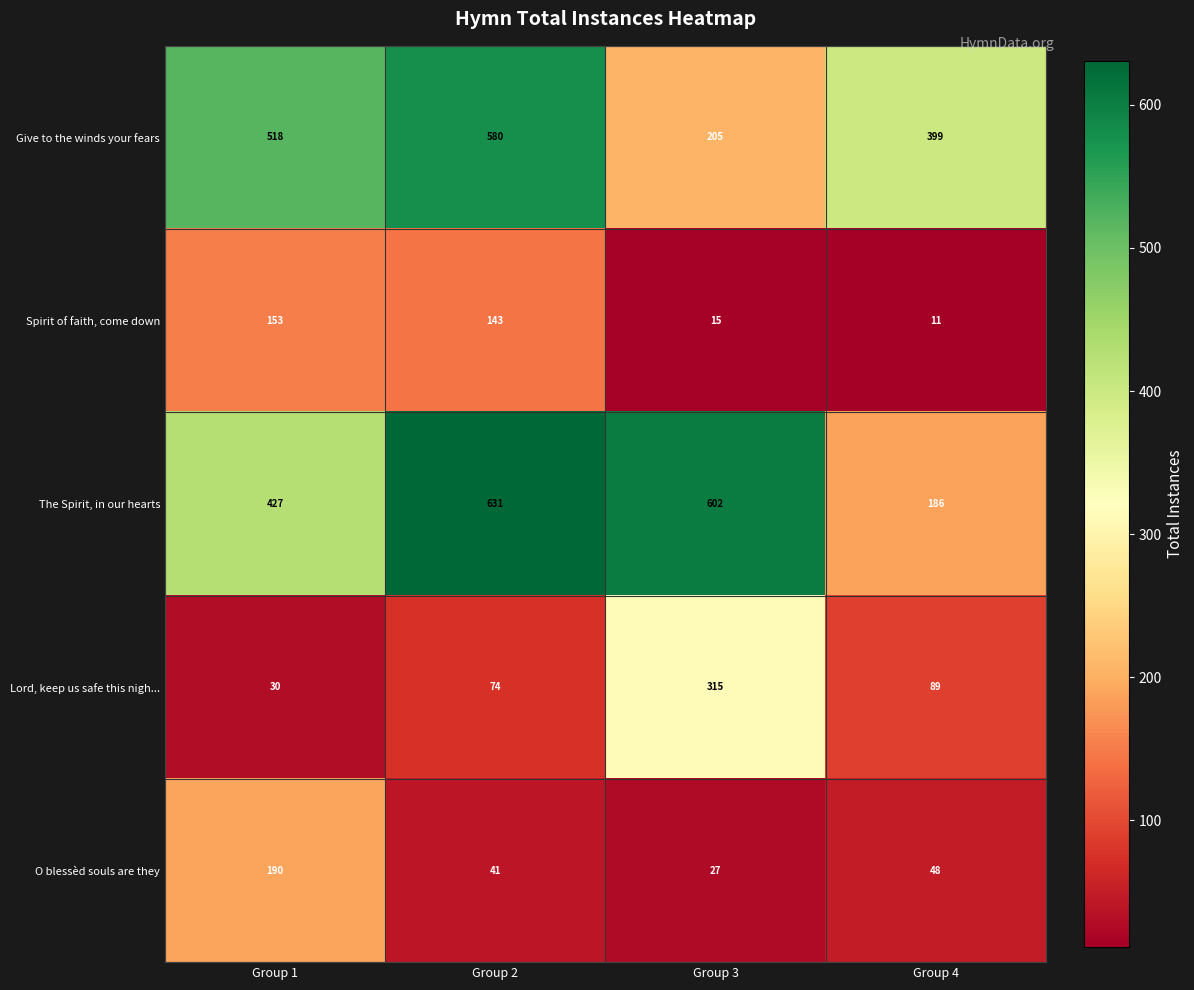

Reading left to right, what are all the values shown in this chart?

Give to the winds your fears: Group 1=518	Group 2=580	Group 3=205	Group 4=399
Spirit of faith, come down: Group 1=153	Group 2=143	Group 3=15	Group 4=11
The Spirit, in our hearts: Group 1=427	Group 2=631	Group 3=602	Group 4=186
Lord, keep us safe this nigh...: Group 1=30	Group 2=74	Group 3=315	Group 4=89
O blessèd souls are they: Group 1=190	Group 2=41	Group 3=27	Group 4=48